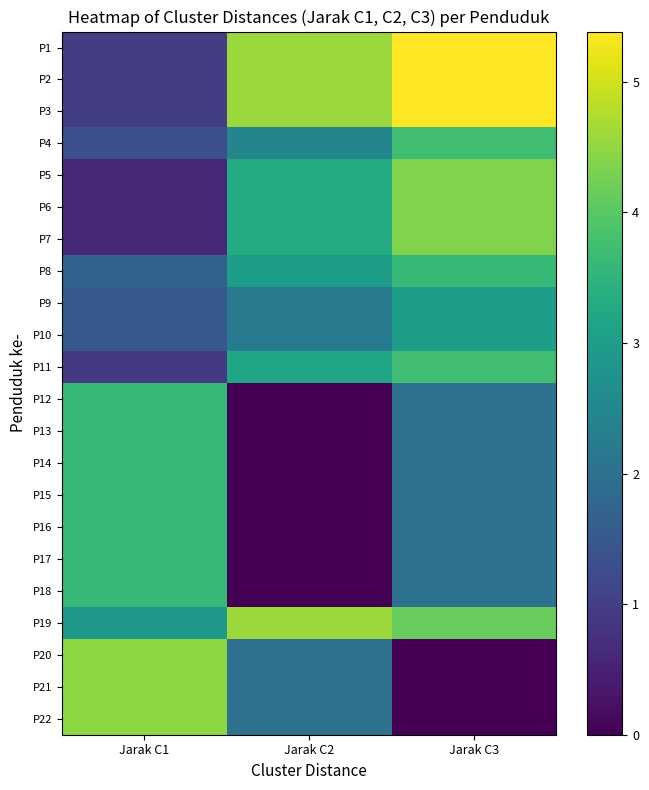

Reading right to left, list all the values displayed in this chart.

P1: 5.4	4.6	1.0
P2: 5.4	4.6	1.0
P3: 5.4	4.6	1.0
P4: 3.7	2.4	1.3
P5: 4.4	3.3	0.6
P6: 4.4	3.3	0.6
P7: 4.4	3.3	0.6
P8: 3.6	3.0	1.7
P9: 3.0	2.2	1.5
P10: 3.0	2.2	1.5
P11: 3.7	3.2	0.9
P12: 2.0	0.0	3.6
P13: 2.0	0.0	3.6
P14: 2.0	0.0	3.6
P15: 2.0	0.0	3.6
P16: 2.0	0.0	3.6
P17: 2.0	0.0	3.6
P18: 2.0	0.0	3.6
P19: 4.1	4.6	2.9
P20: 0.0	2.0	4.5
P21: 0.0	2.0	4.5
P22: 0.0	2.0	4.5